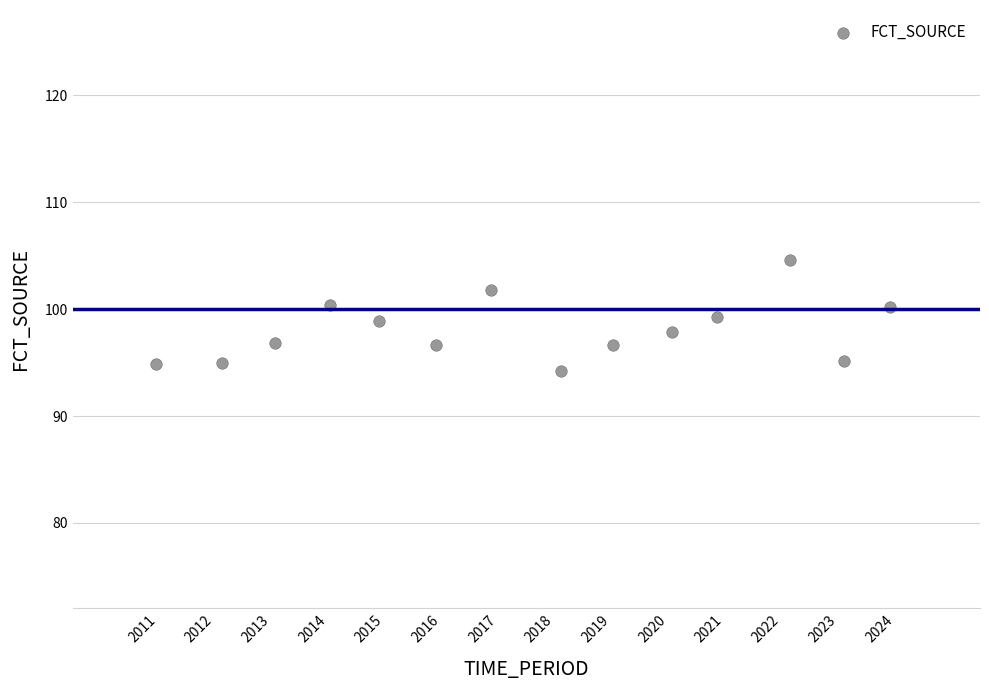

What is the range of Y values (max minus min)?

10.3